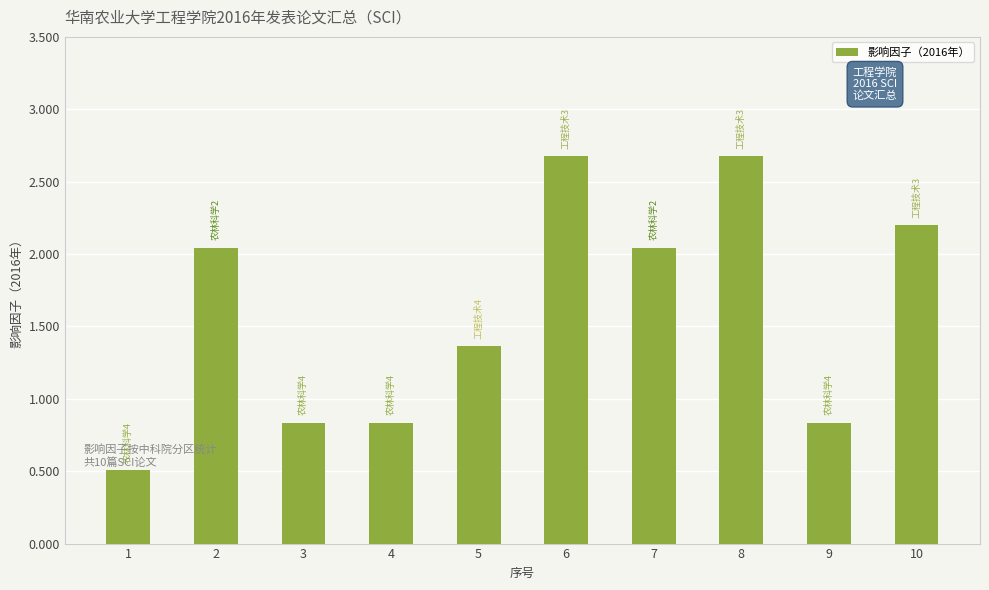

The value at 5 is 2.2. True or false?

False